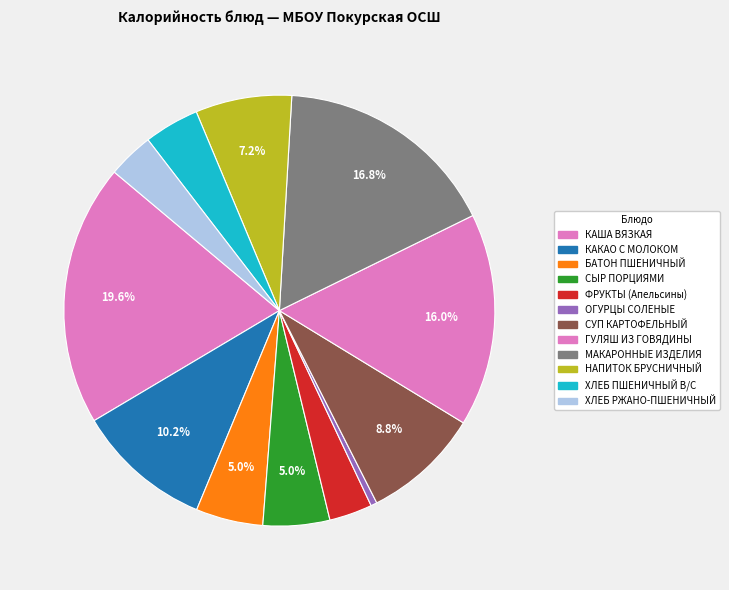

Count the number of slices in the pie.

12